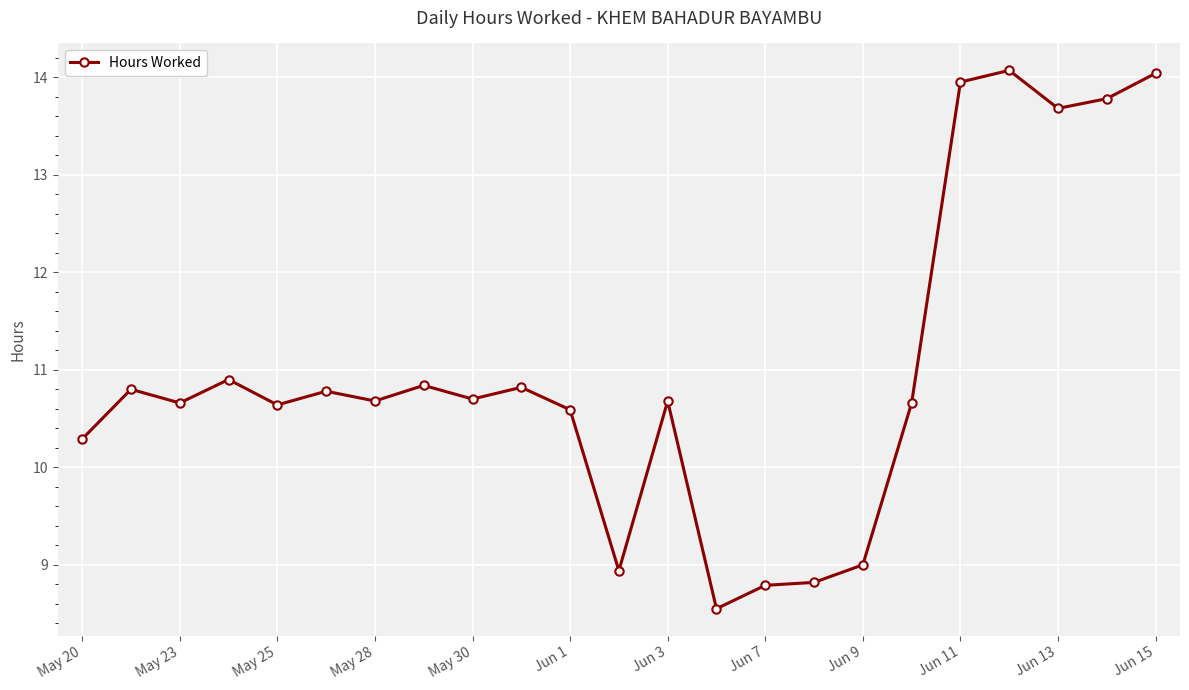

What is the difference between the maximum and minimum values?

5.5